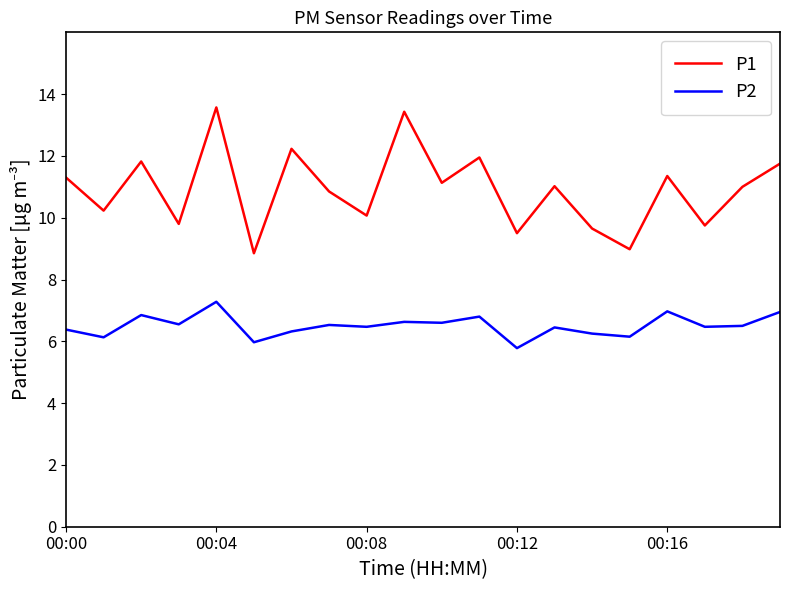

What are all the series names shown in the legend?

P1, P2